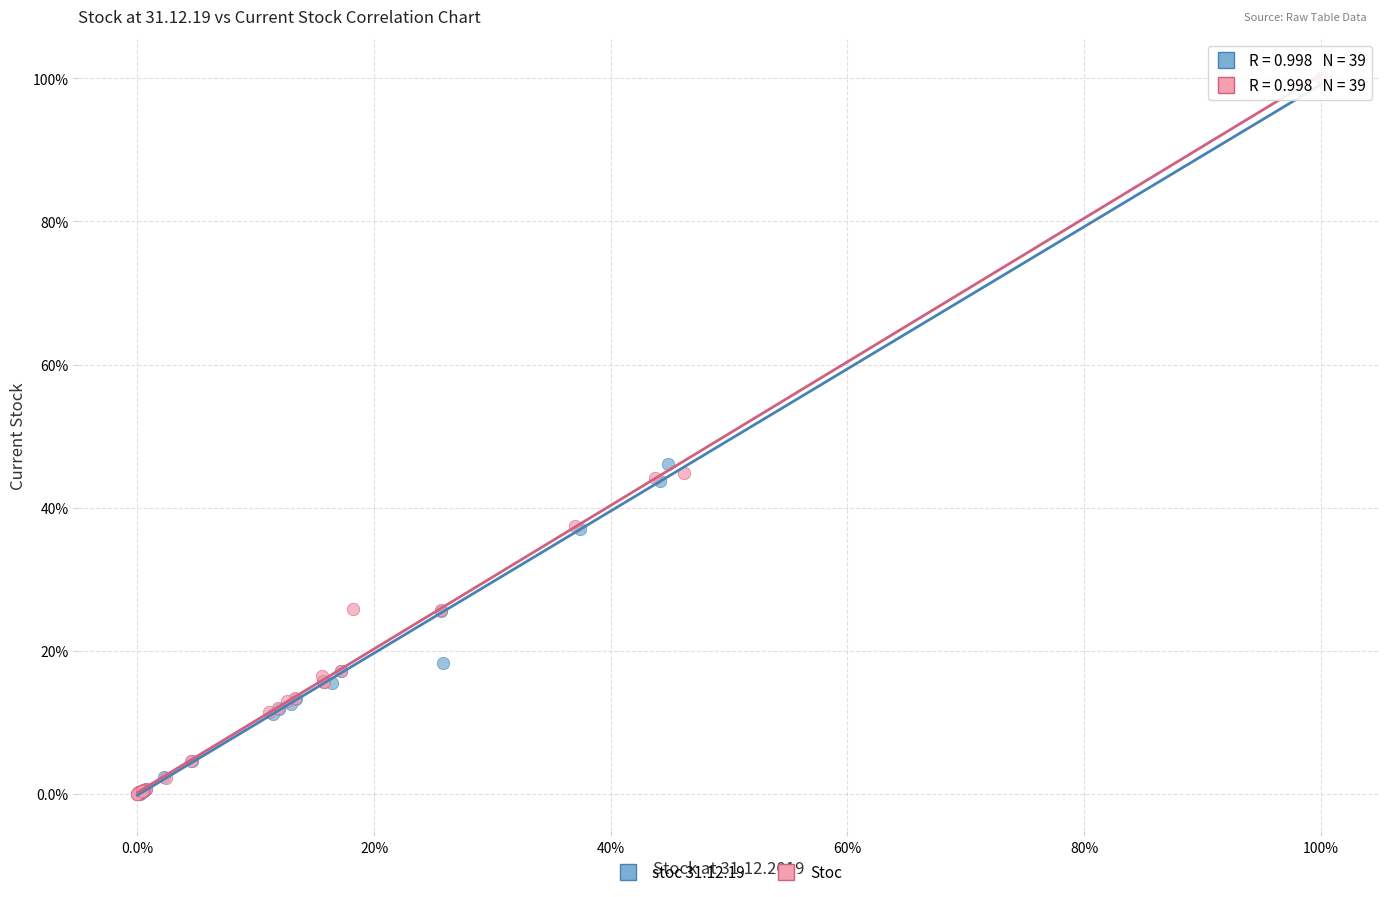

What are all the series names shown in the legend?

stoc 31.12.19, Stoc